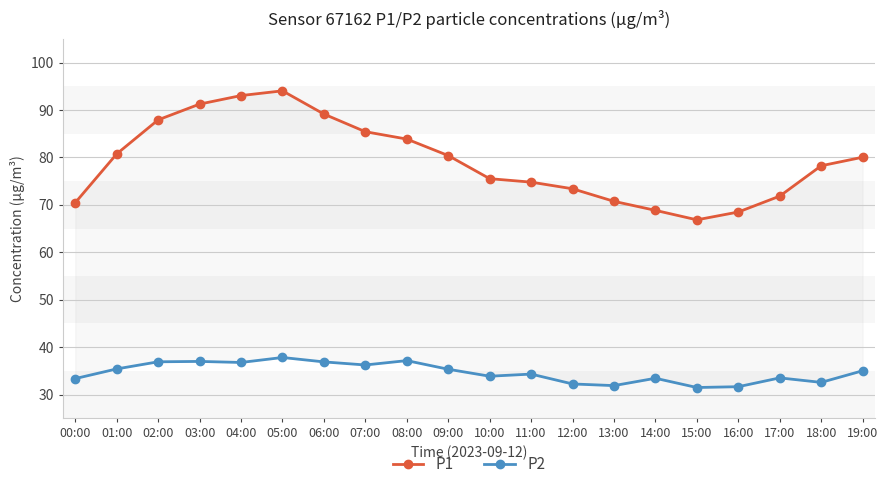

List the series in order of their peak value, lowest first.

P2, P1